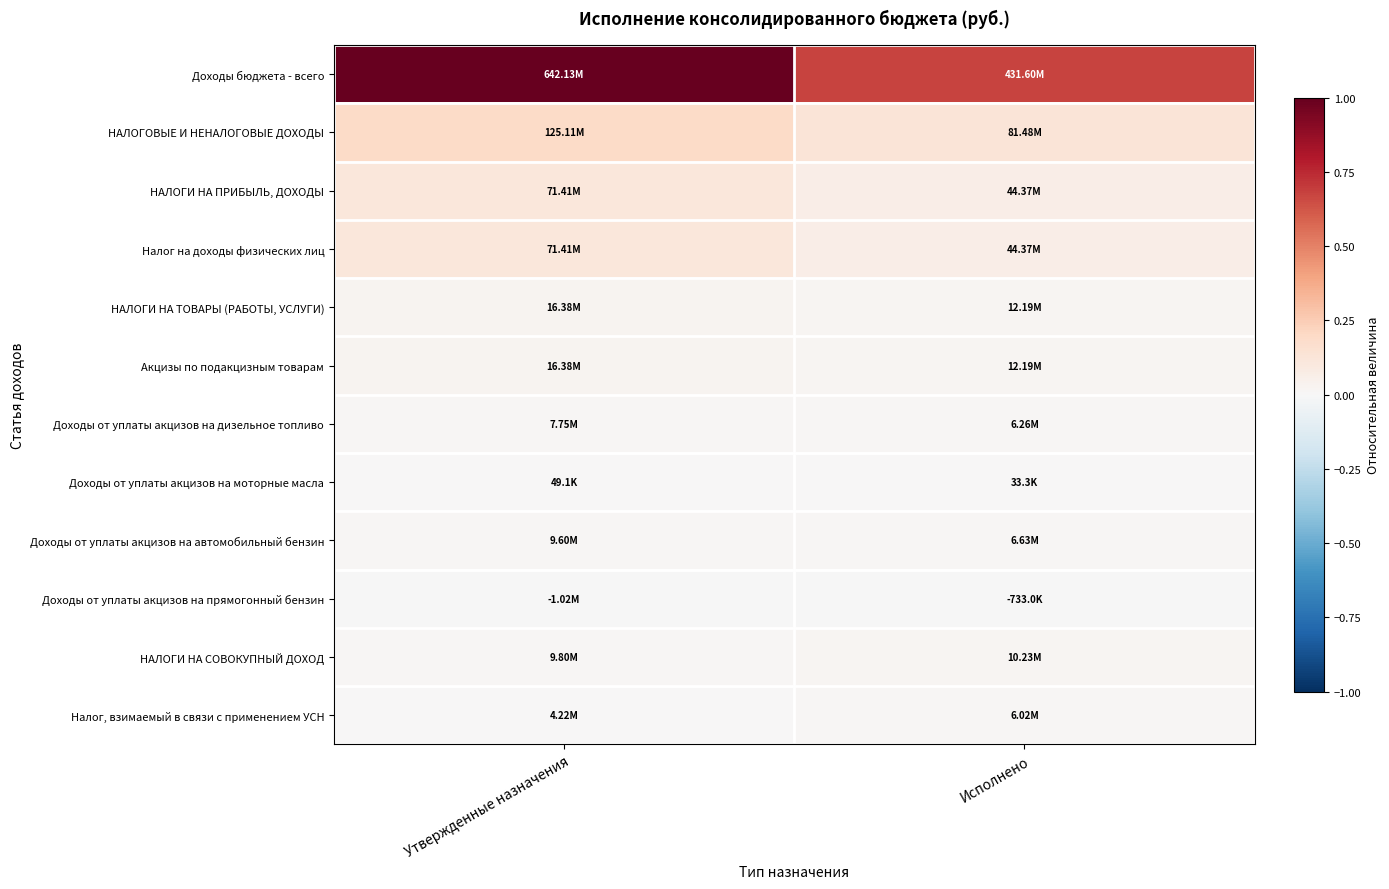

Which label corresponds to the largest value in the chart?

Утвержденные назначения